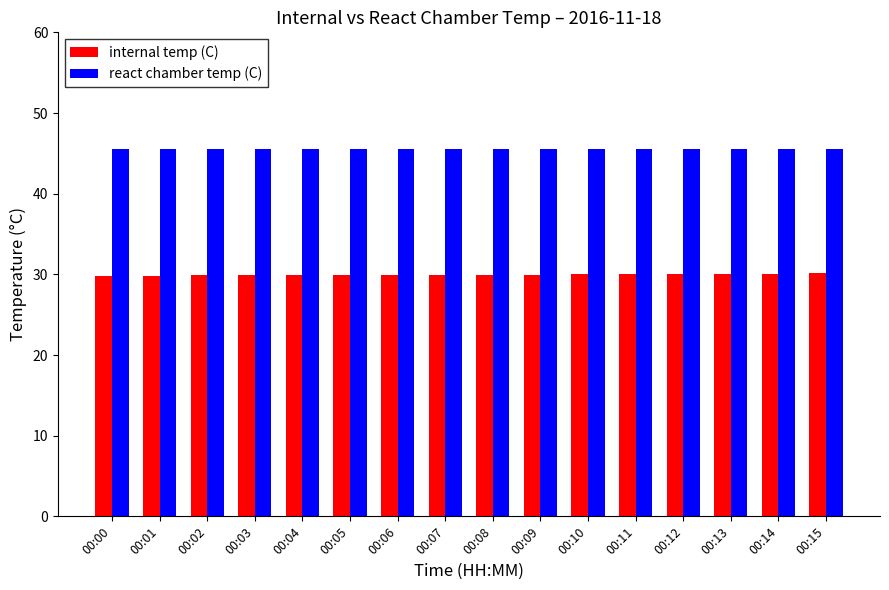

True or false: react chamber temp (C) has a value of 45.5 at 00:13.

True